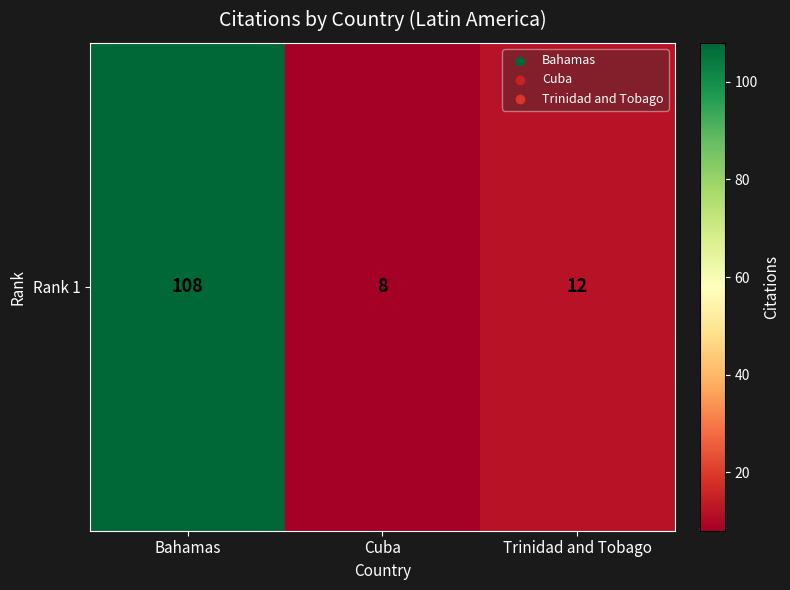

What is the minimum value shown in the chart?

8